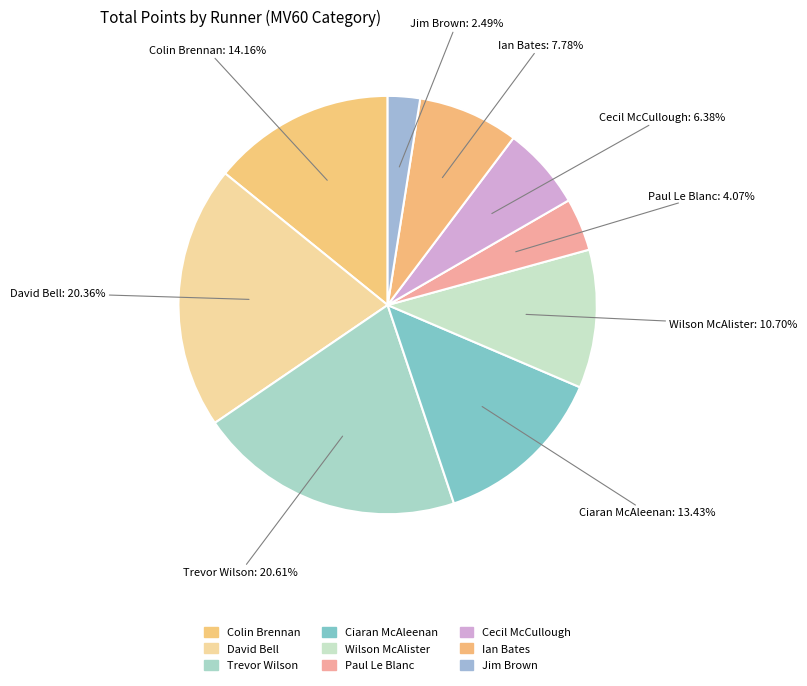

To the nearest percent, what is the difference between the largest and smallest slice percentages?

18%